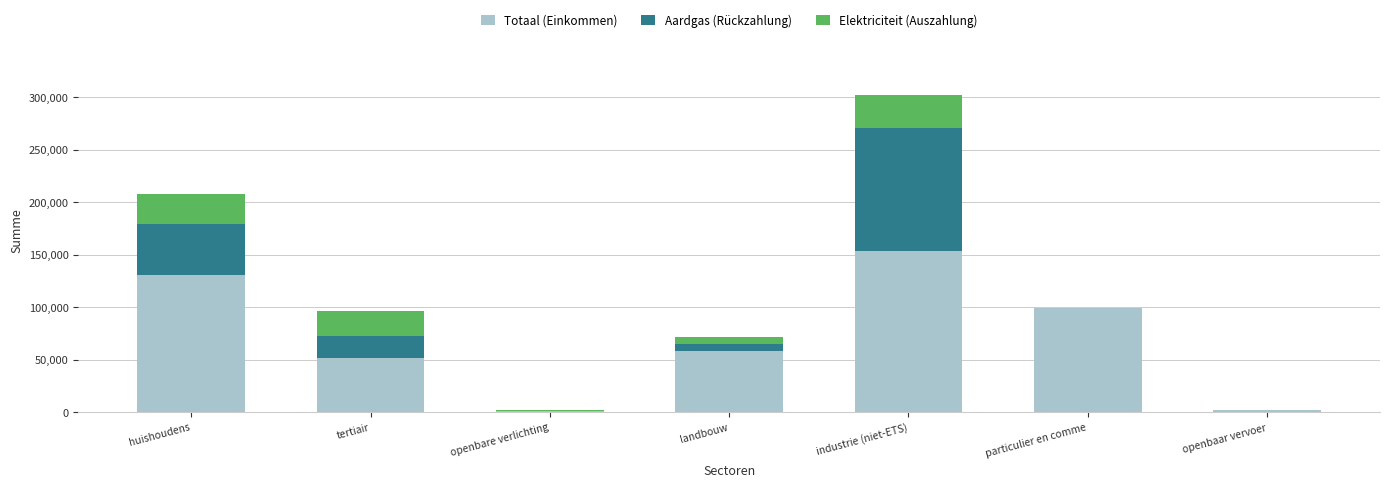

At which category is the sum across all series the highest?

industrie (niet-ETS)